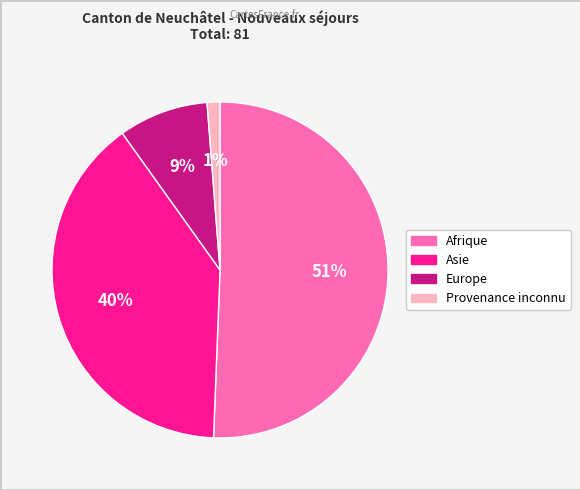

Is it true that Asie is 30% of the pie?

False